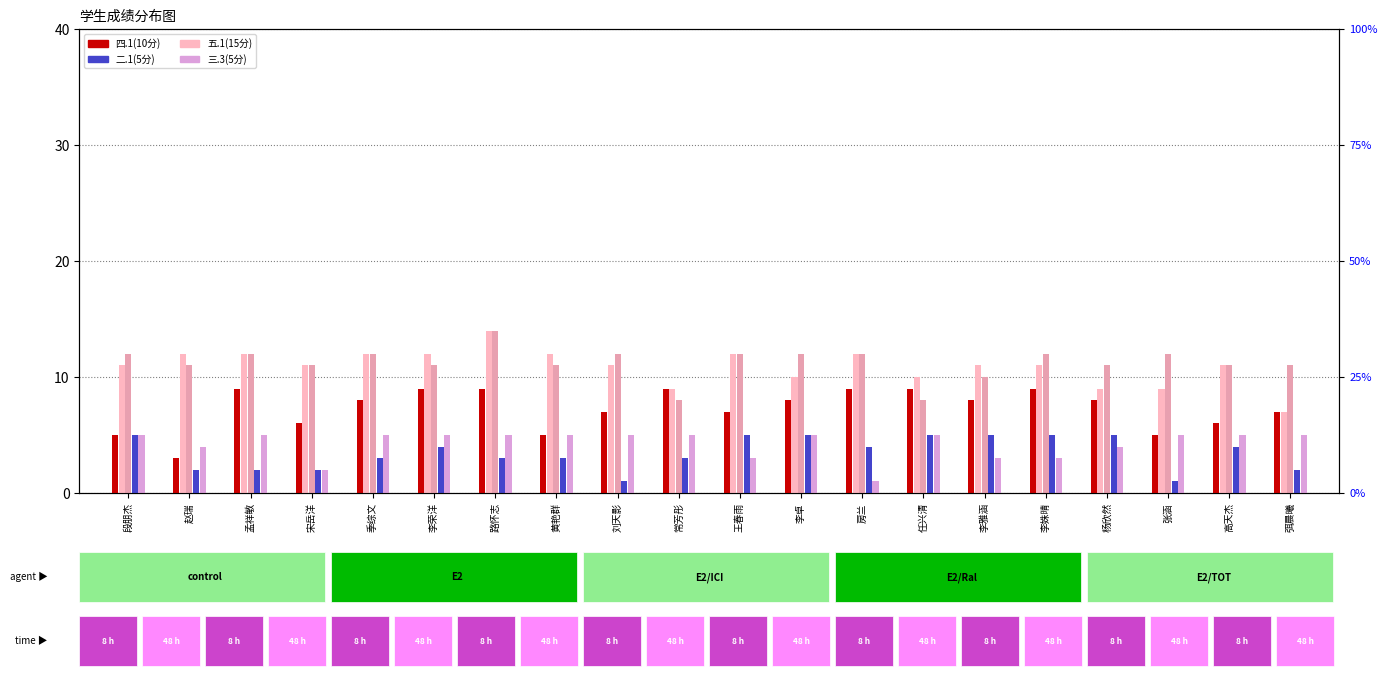

Does the chart contain any negative values?

No